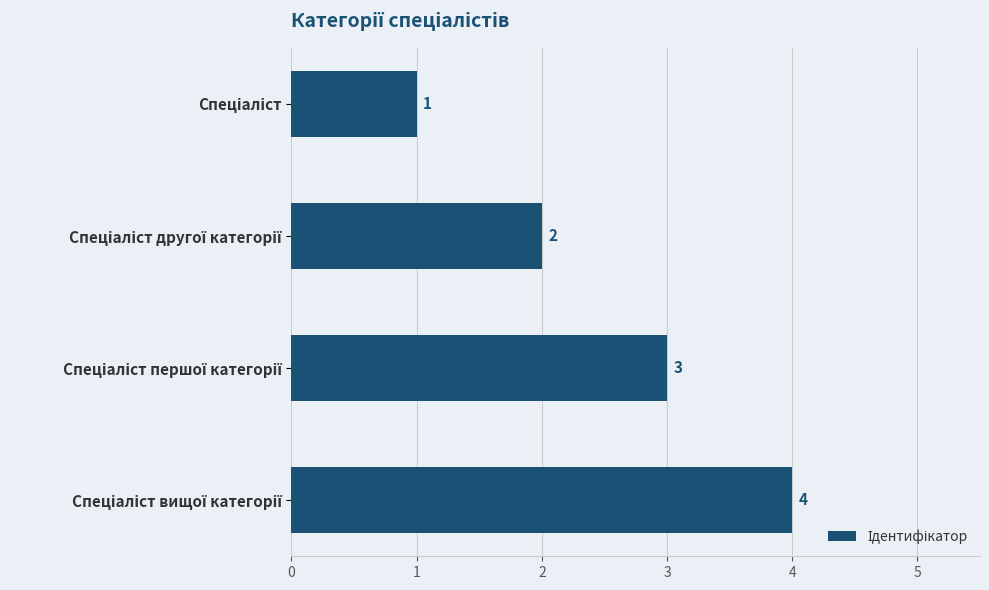

How many categories are shown in the chart?

4